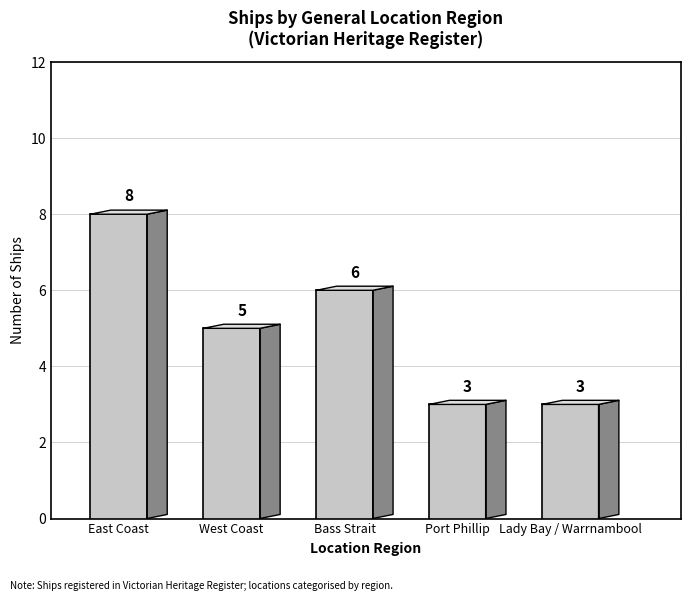

Reading left to right, what are all the values shown in this chart?

East Coast=8	West Coast=5	Bass Strait=6	Port Phillip=3	Lady Bay / Warrnambool=3